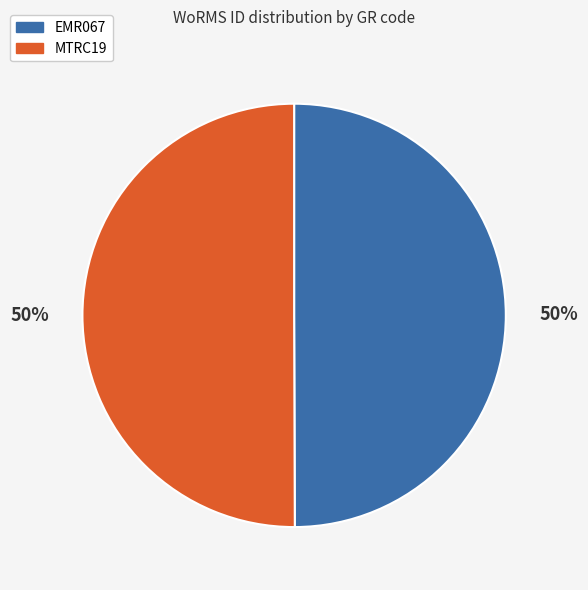

Is it true that MTRC19 is 56% of the pie?

False